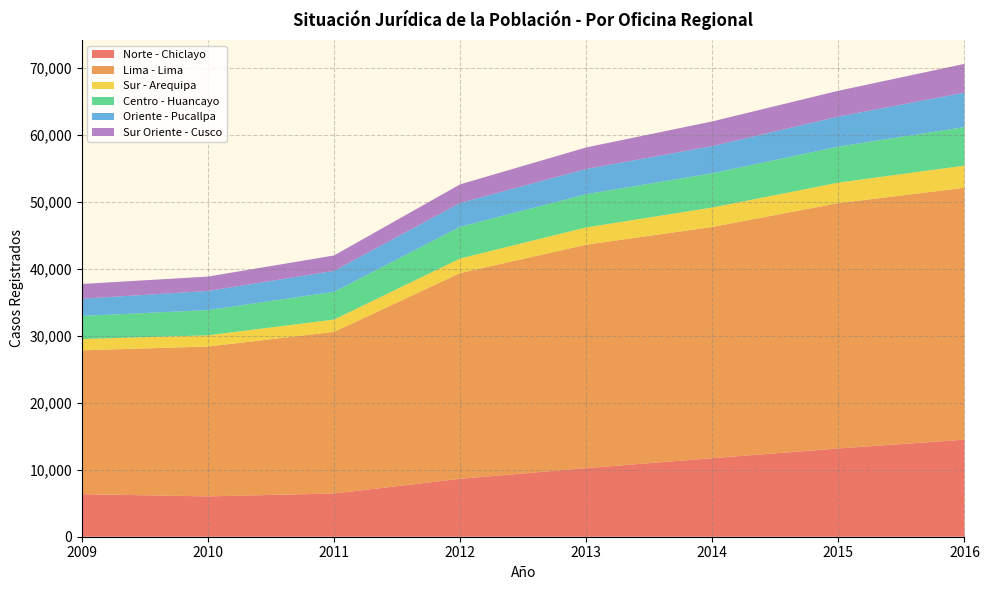

Reading right to left, transcribe all the data shown in this chart.

Norte - Chiclayo: 14500	13182	11731	10244	8653	6456	6024	6357
Lima - Lima: 37615	36643	34537	33369	30729	24138	22384	21480
Sur - Arequipa: 3311	3062	2902	2581	2177	1842	1674	1685
Centro - Huancayo: 5754	5373	5115	4966	4732	4137	3764	3452
Oriente - Pucallpa: 5141	4491	4055	3763	3564	3132	2859	2571
Sur Oriente - Cusco: 4299	3855	3687	3218	2776	2302	2147	2204